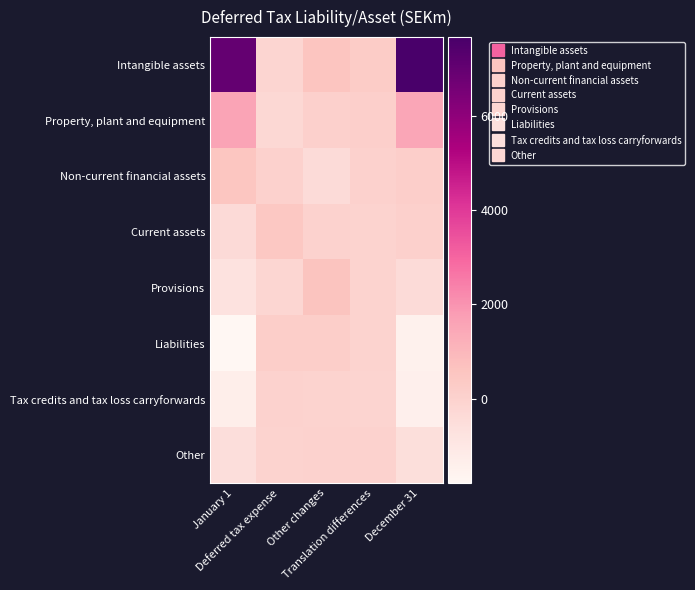

Which series changed the most between January 1 and December 31?

Intangible assets